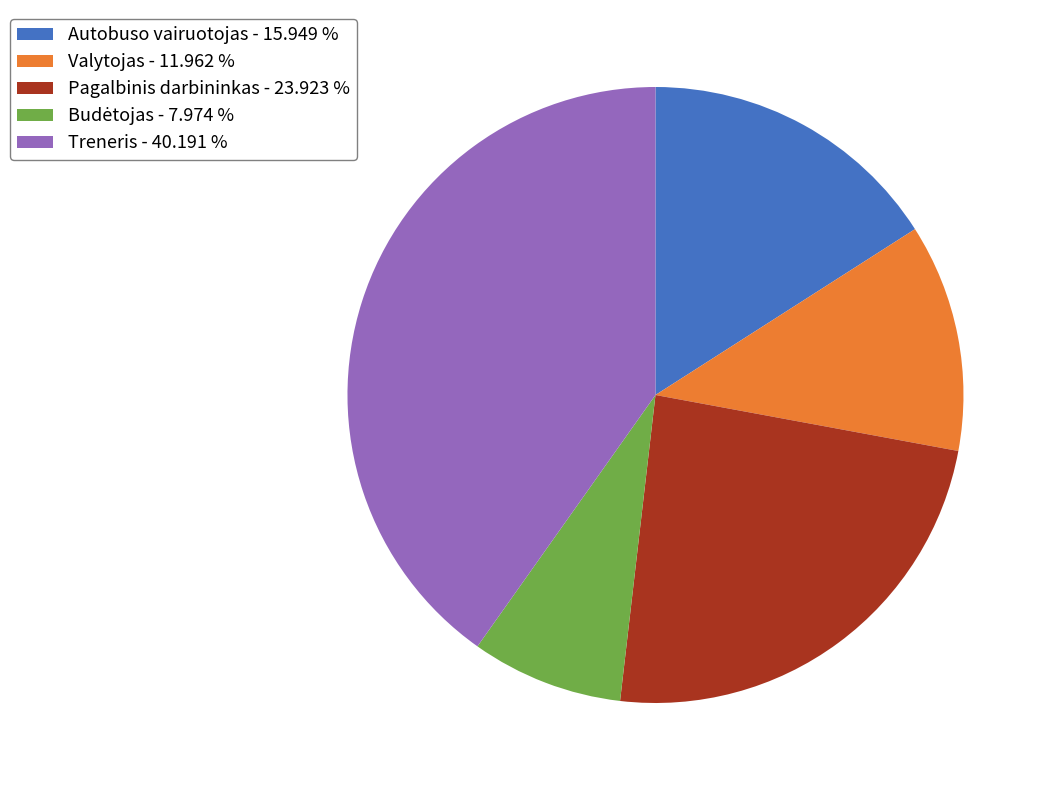

Is Pagalbinis darbininkas the majority of the pie?

No